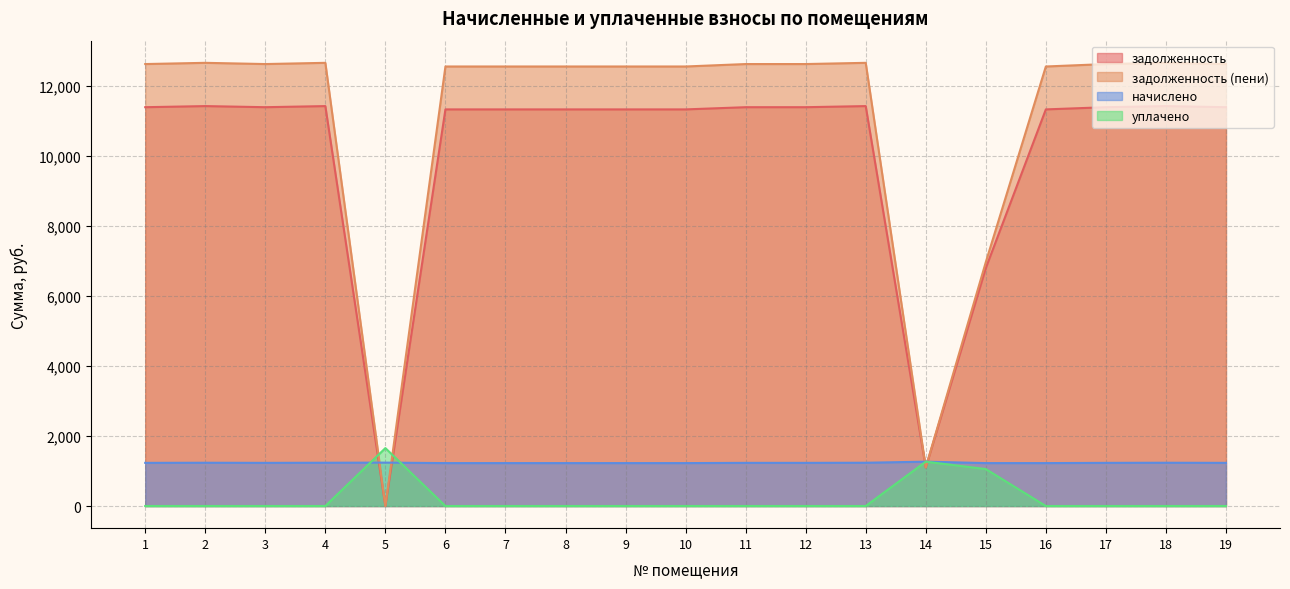

What is the total value across all series at 17?

25228.4